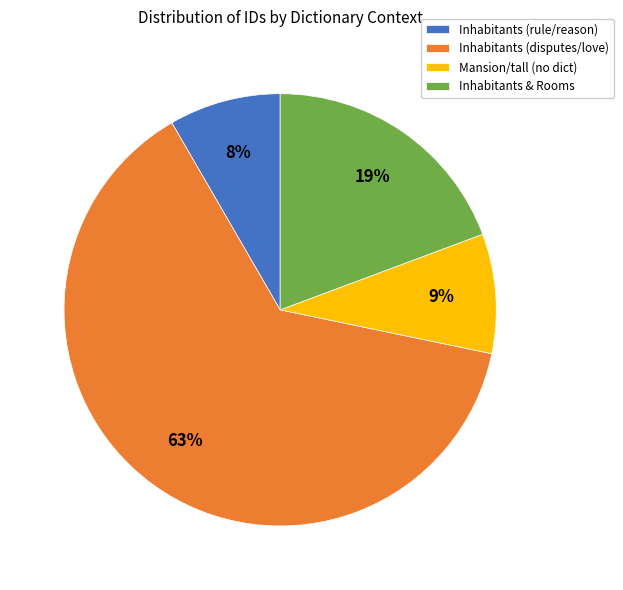

True or false: Inhabitants (disputes/love) accounts for 63% of the total.

True